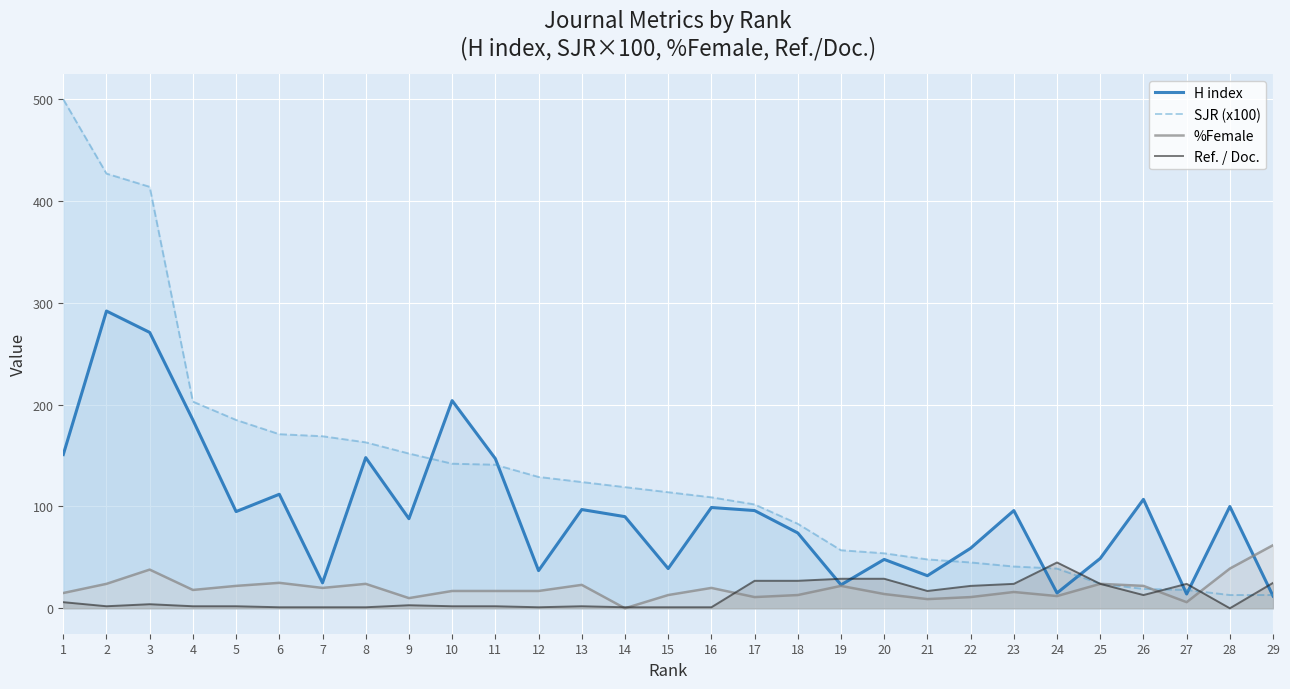

Between 14 and 19, which series saw the biggest shift?

H index